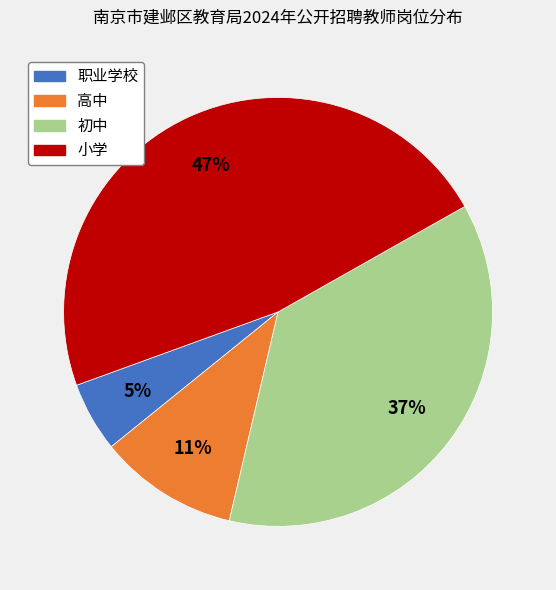

What percentage is the 高中 slice, to the nearest percent?

11%